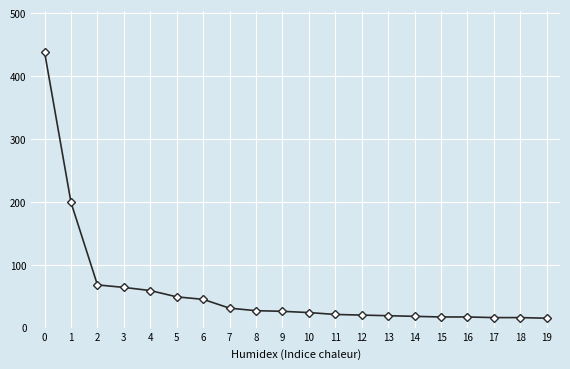

How many data points are less than 26?

10